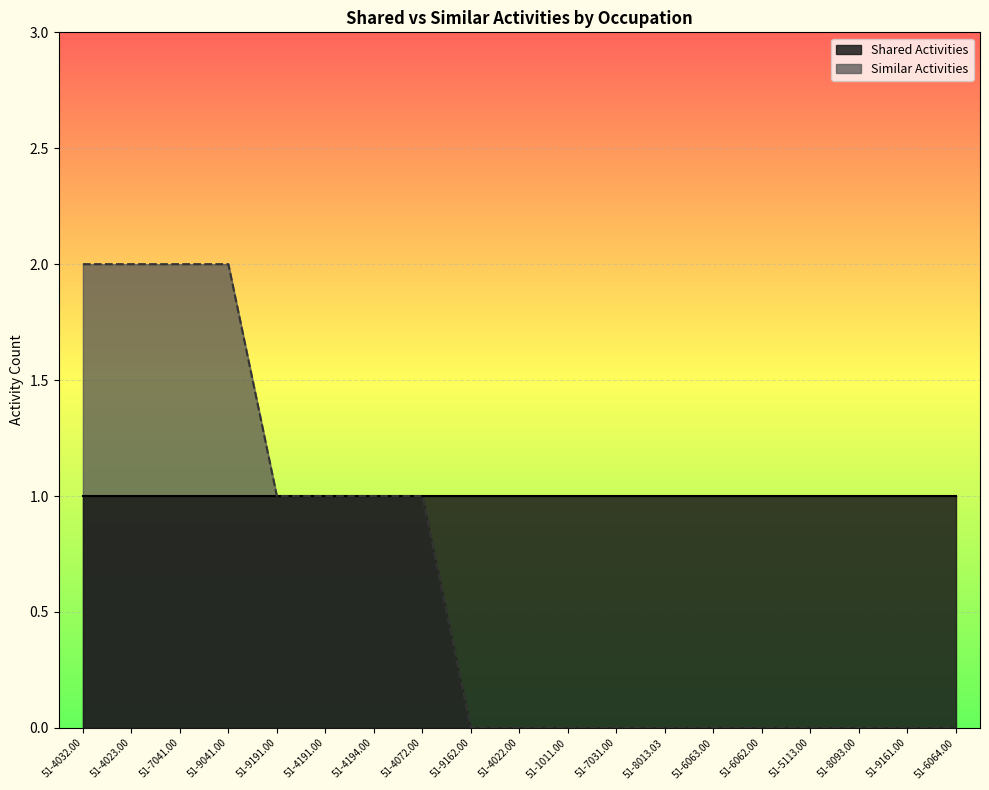

Reading right to left, extract all data points from this chart.

51-6064.00=0	51-9161.00=0	51-8093.00=0	51-5113.00=0	51-6062.00=0	51-6063.00=0	51-8013.03=0	51-7031.00=0	51-1011.00=0	51-4022.00=0	51-9162.00=0	51-4072.00=1	51-4194.00=1	51-4191.00=1	51-9191.00=1	51-9041.00=2	51-7041.00=2	51-4023.00=2	51-4032.00=2